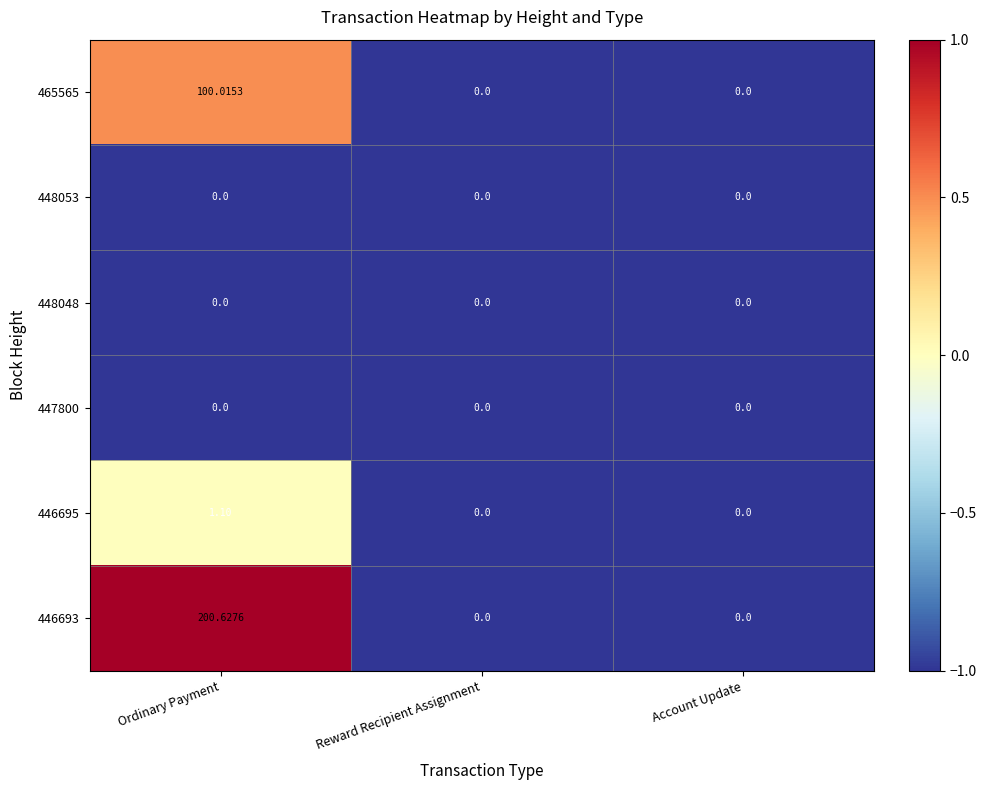

Which category has the highest value in the 446693 series?

Ordinary Payment